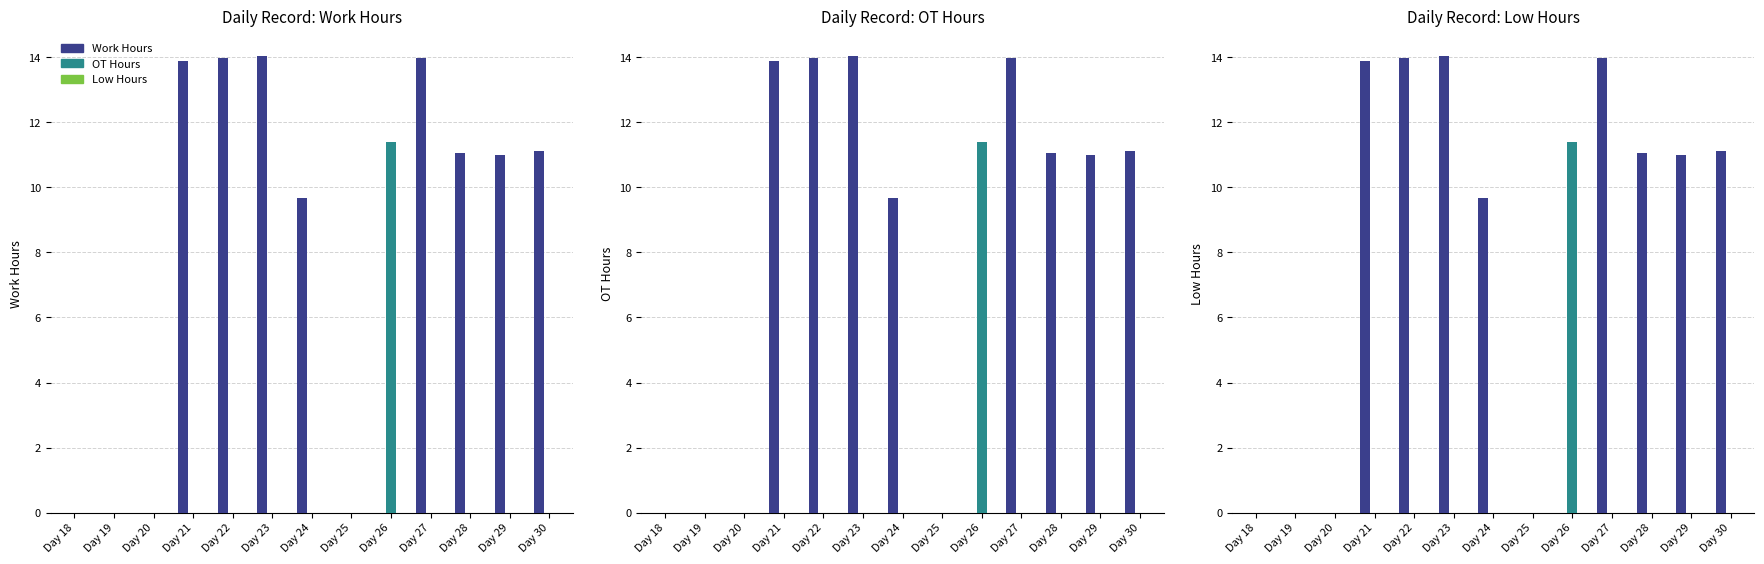

Rank the series by their maximum value, from highest to lowest.

Work Hours, OT Hours, Low Hours